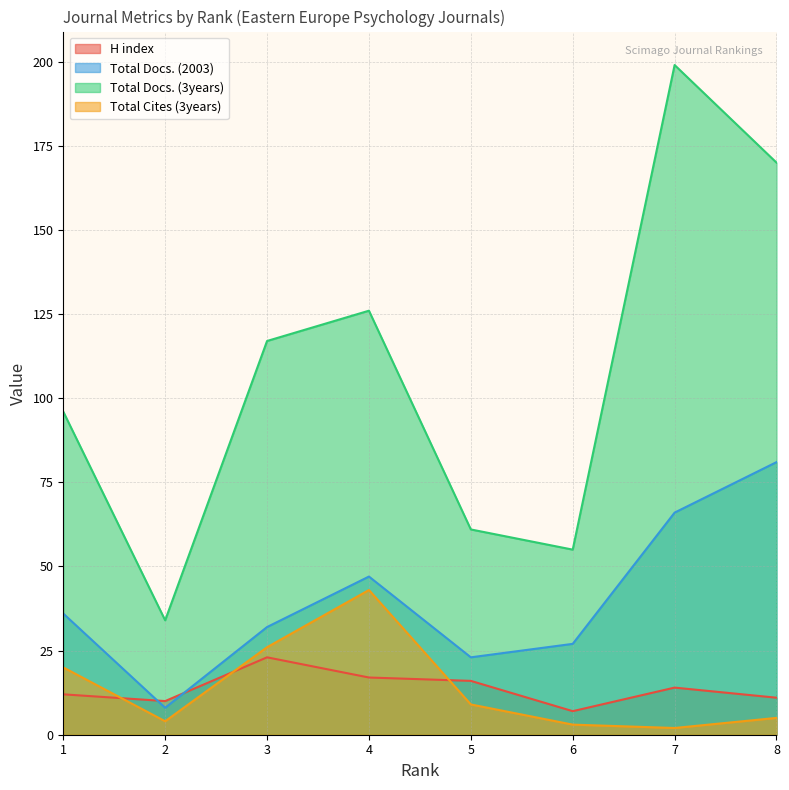

Which series has the largest total across all categories?

Total Docs. (3years)